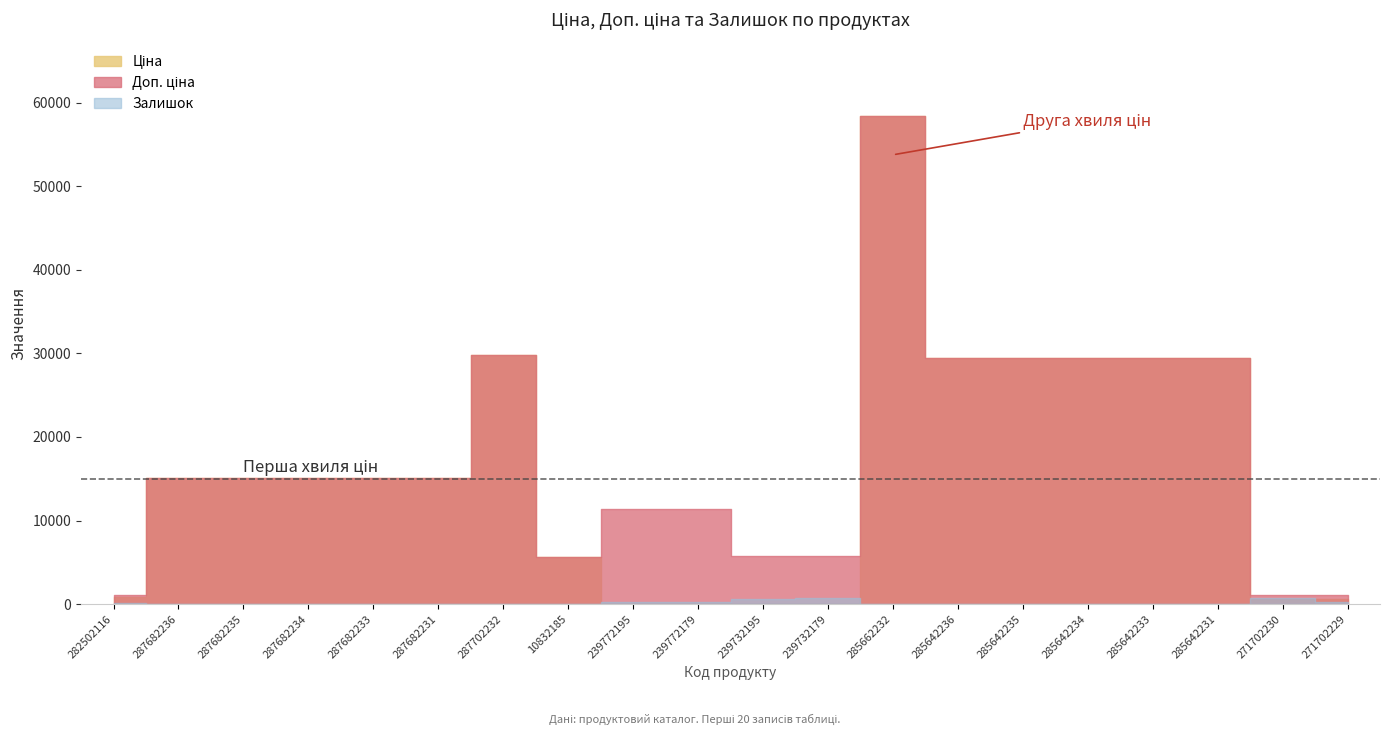

At which category does the chart reach its peak across all series?

285662232